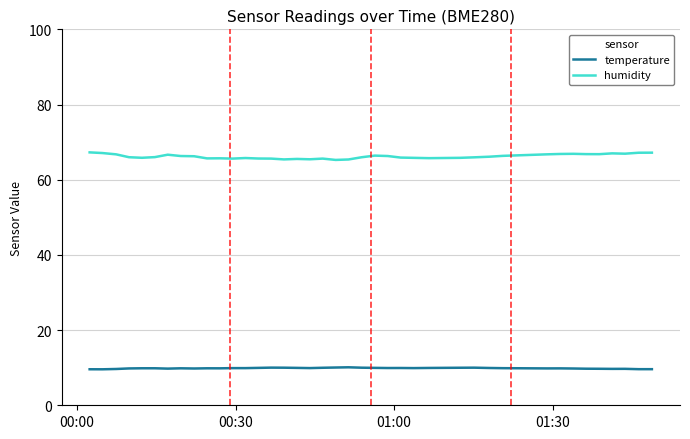

List the series in order of their overall mean, highest first.

humidity, temperature